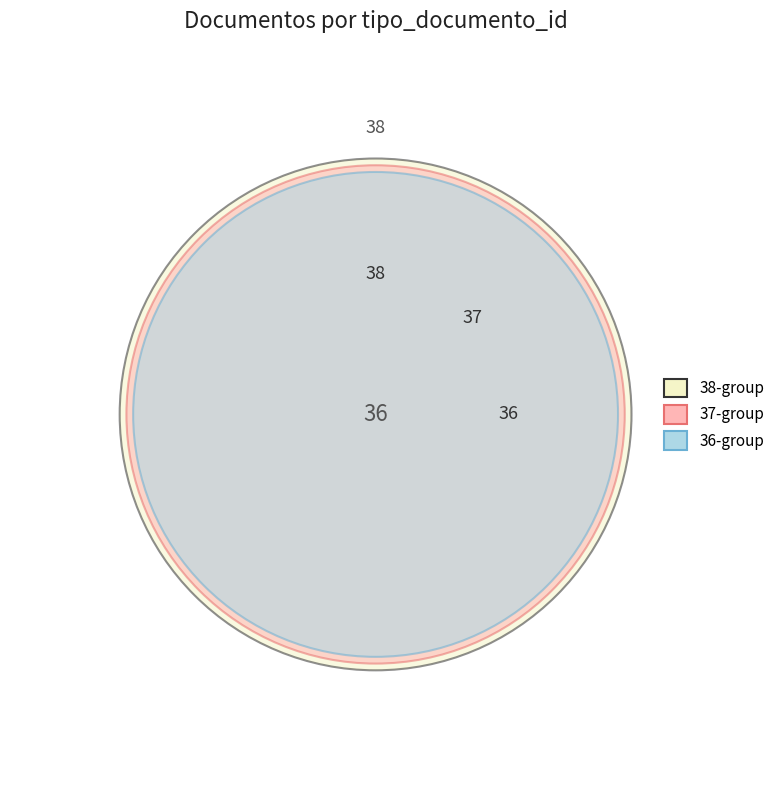

Reading right to left, what are all the values shown in this chart?

37	36	38